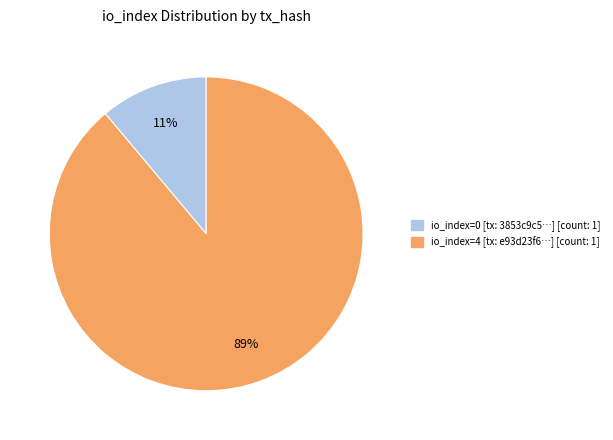

Is there a majority slice in this chart?

Yes